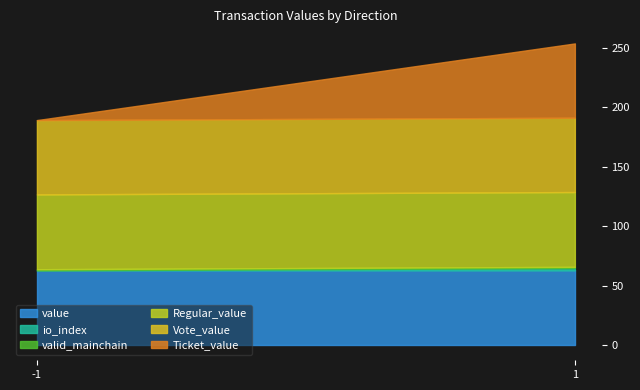

What are all the series names shown in the legend?

value, io_index, valid_mainchain, Regular_value, Vote_value, Ticket_value